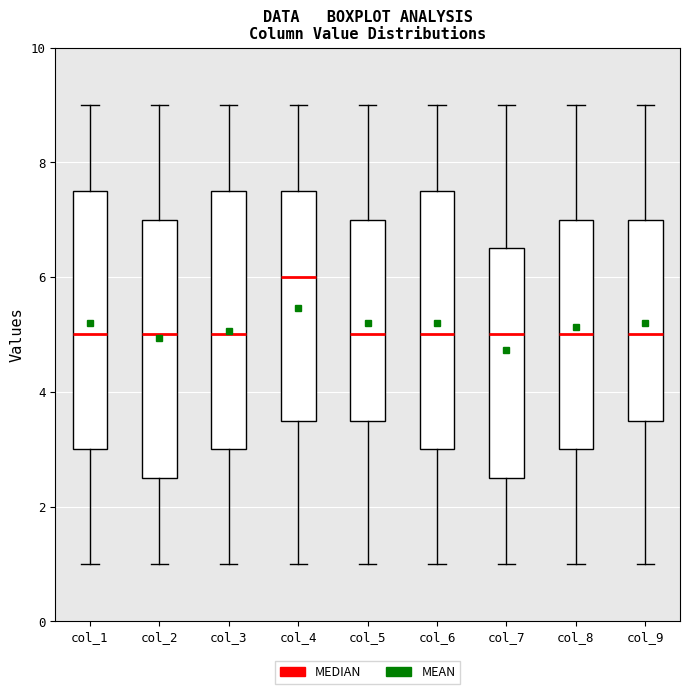

Reading left to right, read every box against the y-axis: the position of its median line, the range the box covers, and the ends of its whiskers. The values are not printed on the chart, so give them approximately, as read against the axis.

col_1: median 5.0, box 3.0 to 7.6, whiskers 1.0 to 9.0
col_2: median 5.0, box 2.6 to 7.0, whiskers 1.0 to 9.0
col_3: median 5.0, box 3.0 to 7.6, whiskers 1.0 to 9.0
col_4: median 6.0, box 3.6 to 7.6, whiskers 1.0 to 9.0
col_5: median 5.0, box 3.6 to 7.0, whiskers 1.0 to 9.0
col_6: median 5.0, box 3.0 to 7.6, whiskers 1.0 to 9.0
col_7: median 5.0, box 2.6 to 6.6, whiskers 1.0 to 9.0
col_8: median 5.0, box 3.0 to 7.0, whiskers 1.0 to 9.0
col_9: median 5.0, box 3.6 to 7.0, whiskers 1.0 to 9.0